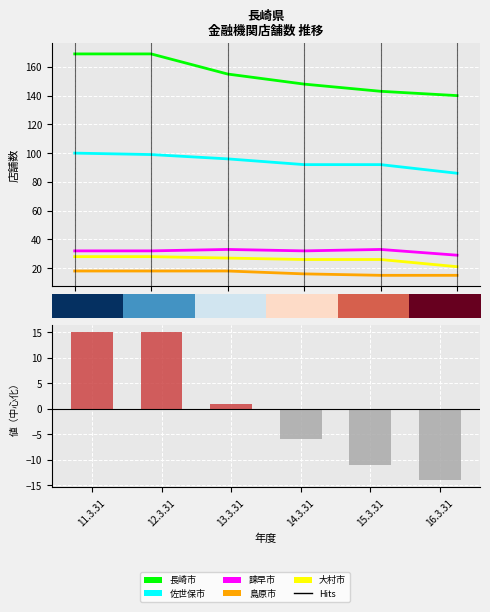

List the series in order of their peak value, lowest first.

島原市, 大村市, 諫早市, 佐世保市, 長崎市